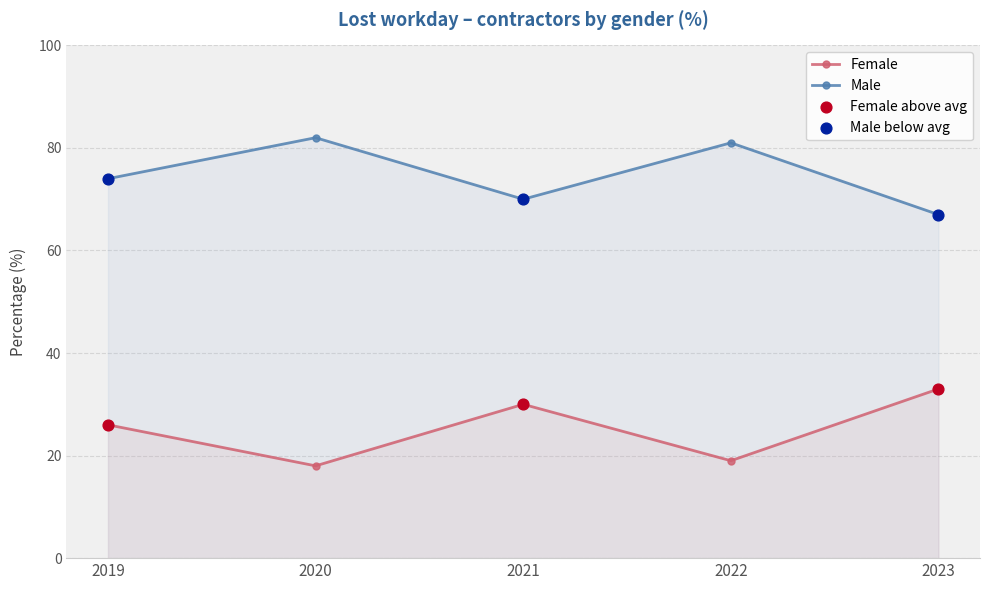

At which category is the sum across all series the highest?

2019